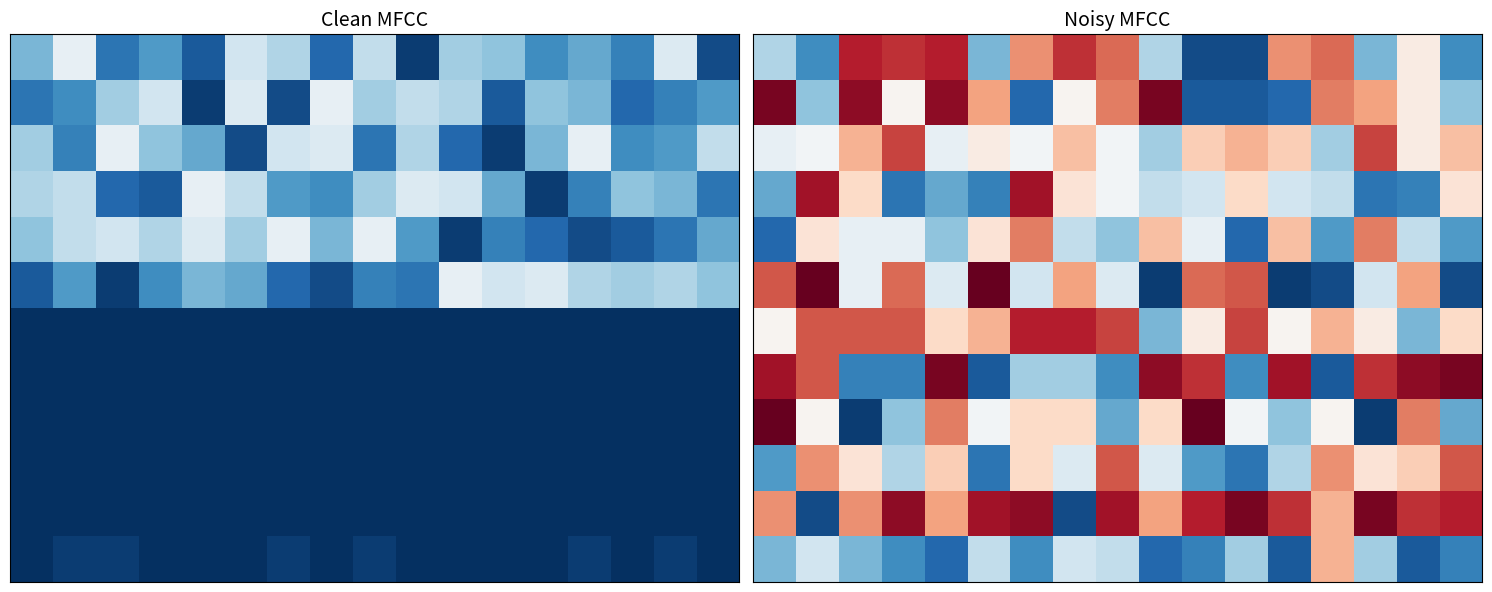

Which category has the highest value across all series?

1